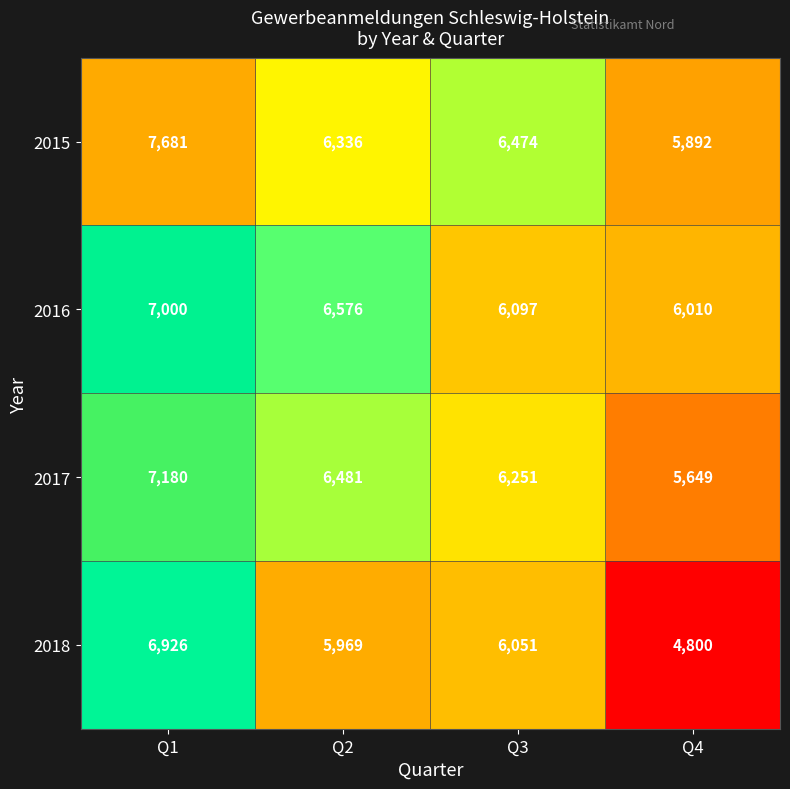

What is the difference between the second highest and second lowest values in the 2018 series?

82